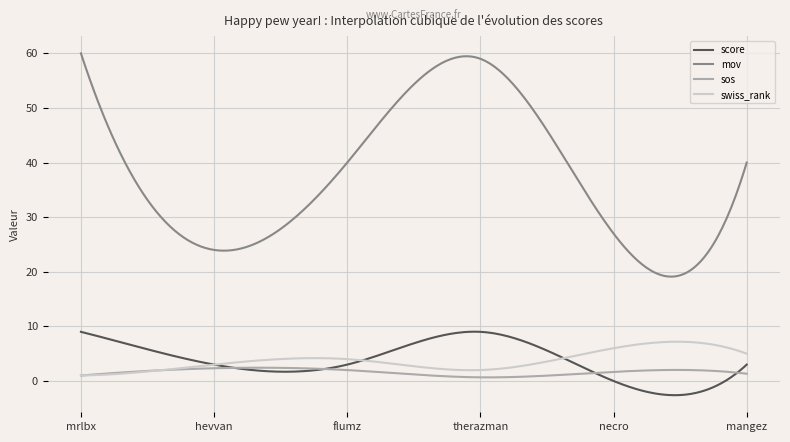

What is the greatest value displayed?

60.0